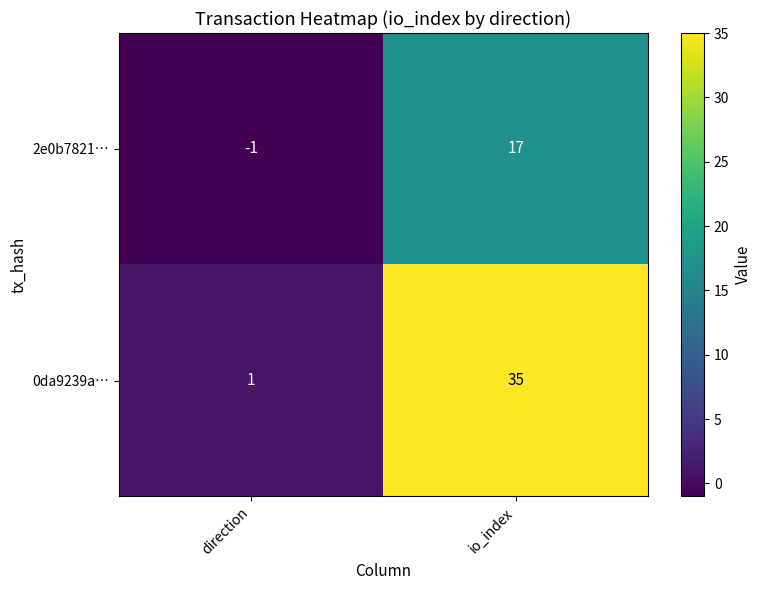

Rank the series by their average value, from highest to lowest.

0da9239a…, 2e0b7821…